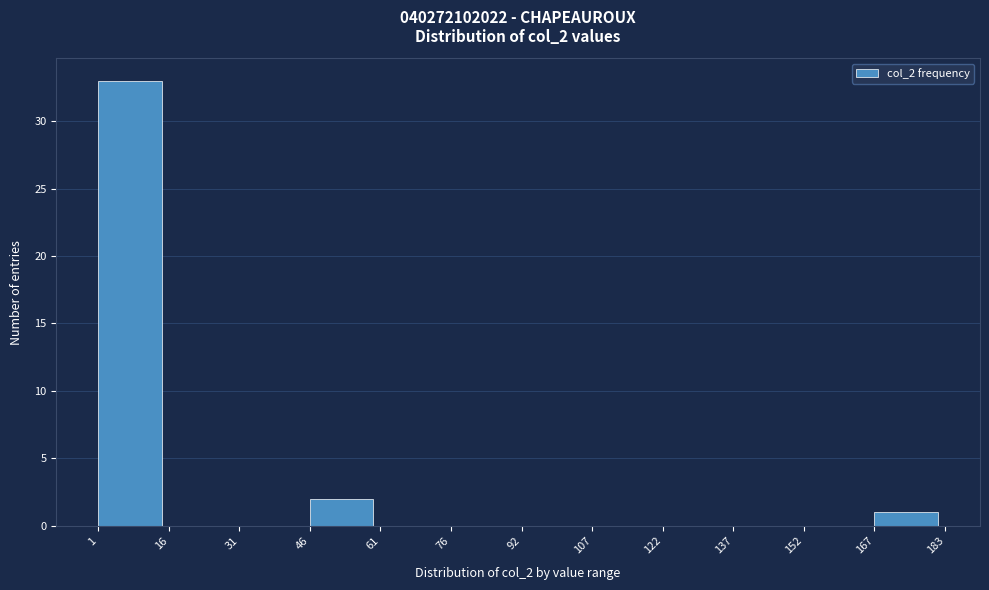

How tall is the bar that spans 1 to 16 on the x-axis? The values are not printed on the chart, so give them approximately, as read against the axis.

33